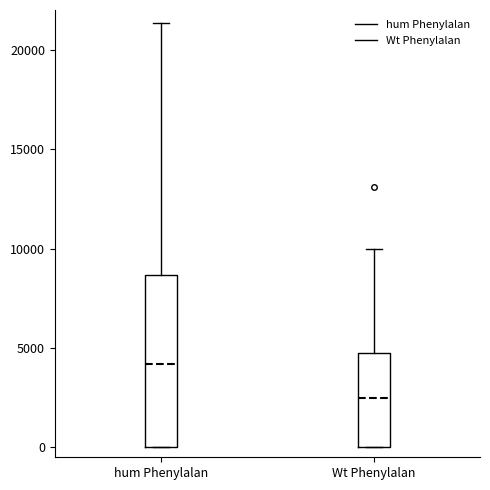

Which box has the highest median line?

hum Phenylalan